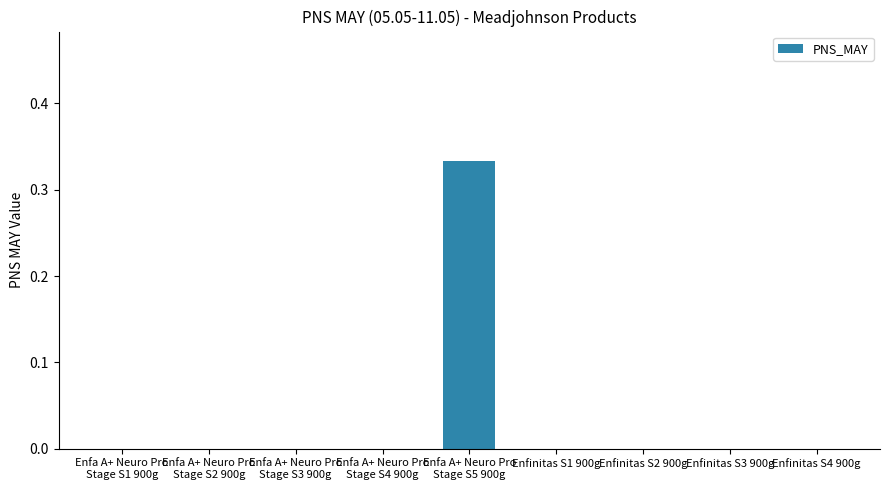

Is it true that the value at Enfinitas S4 900g is 0.0?

True